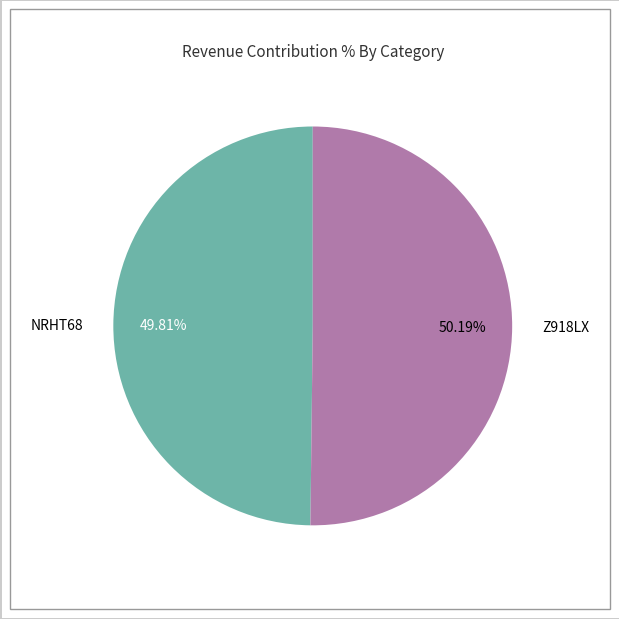

How many slices are in this pie chart?

2